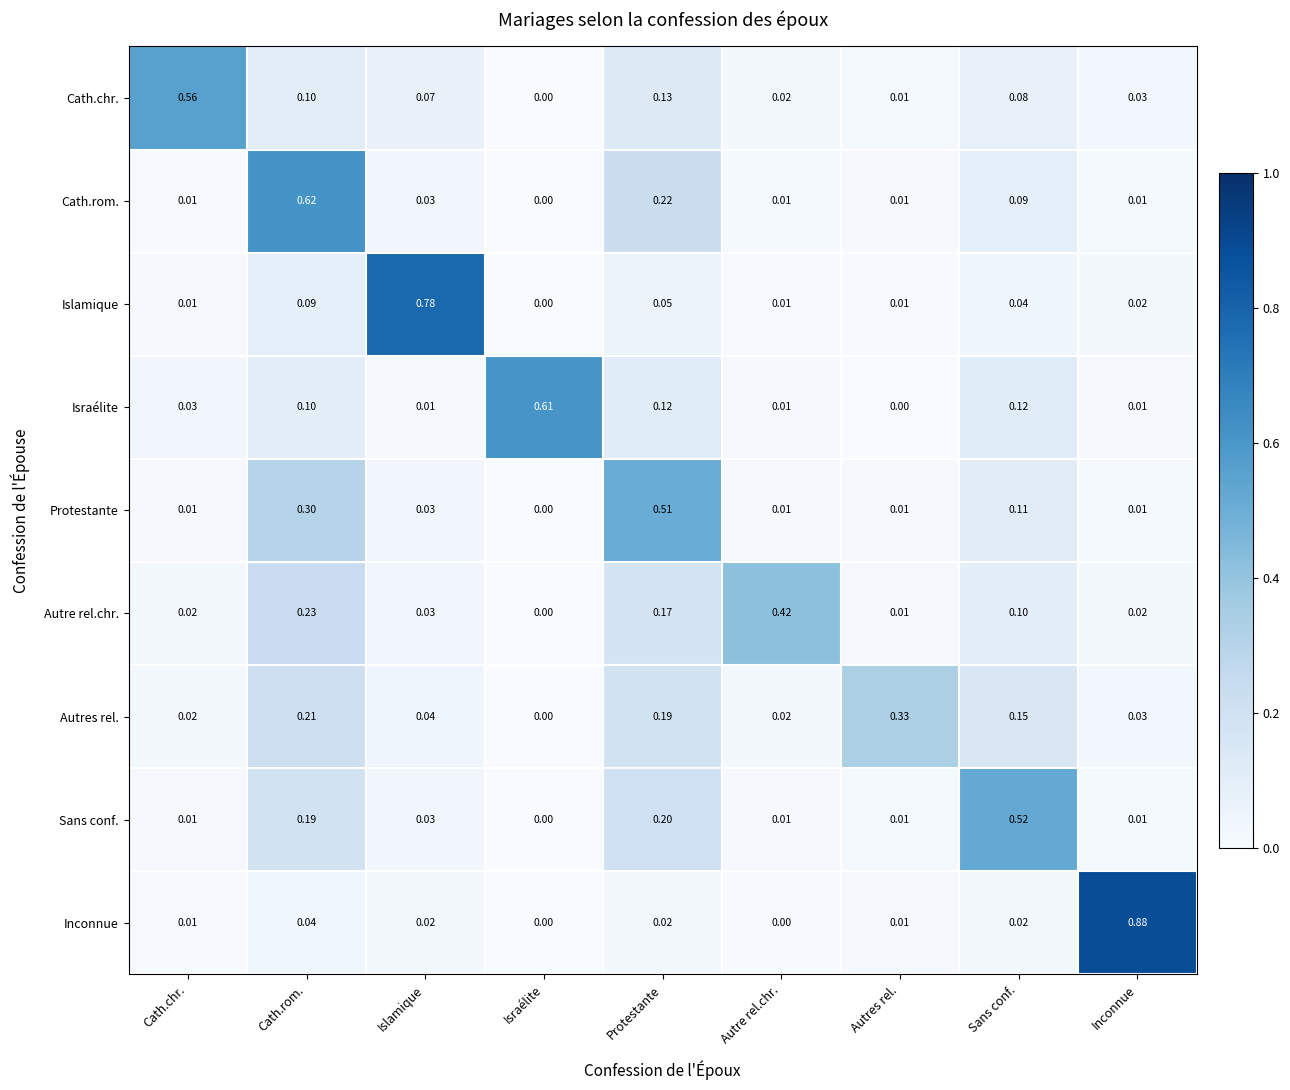

Between Cath.chr. and Autres rel., which series saw the biggest shift?

Cath.chr.